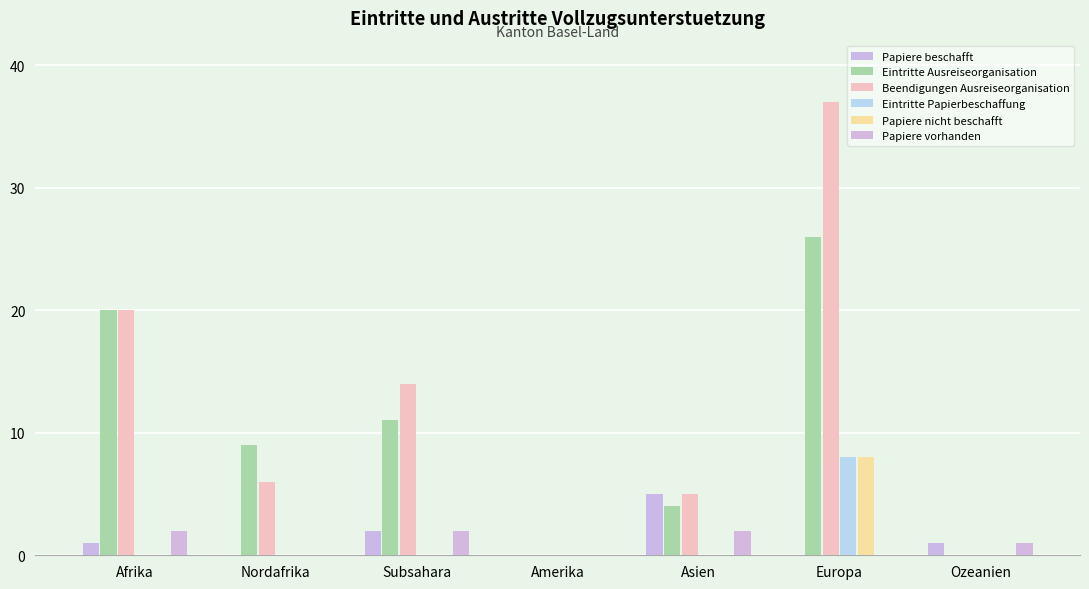

How many groups of bars are there?

7